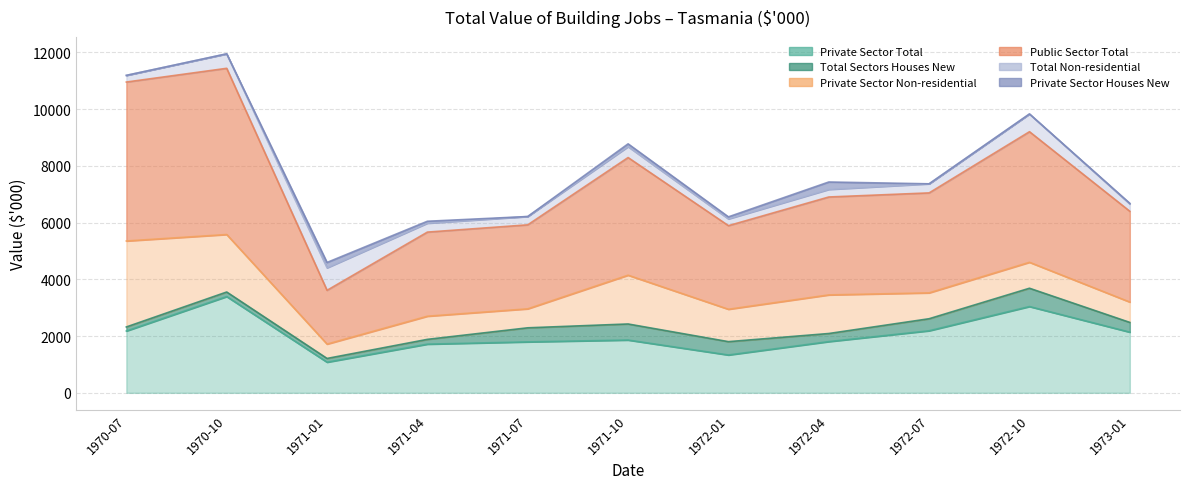

Which series has the largest total across all categories?

Public Sector Total